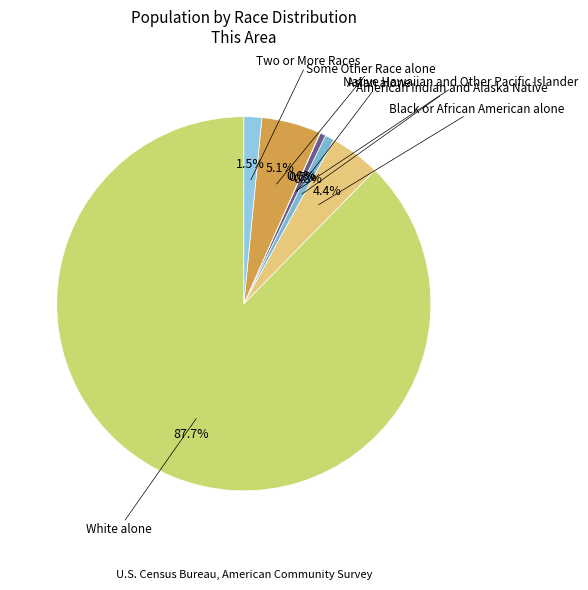

What is the smallest slice in the pie chart?

Native Hawaiian and Other Pacific Islander